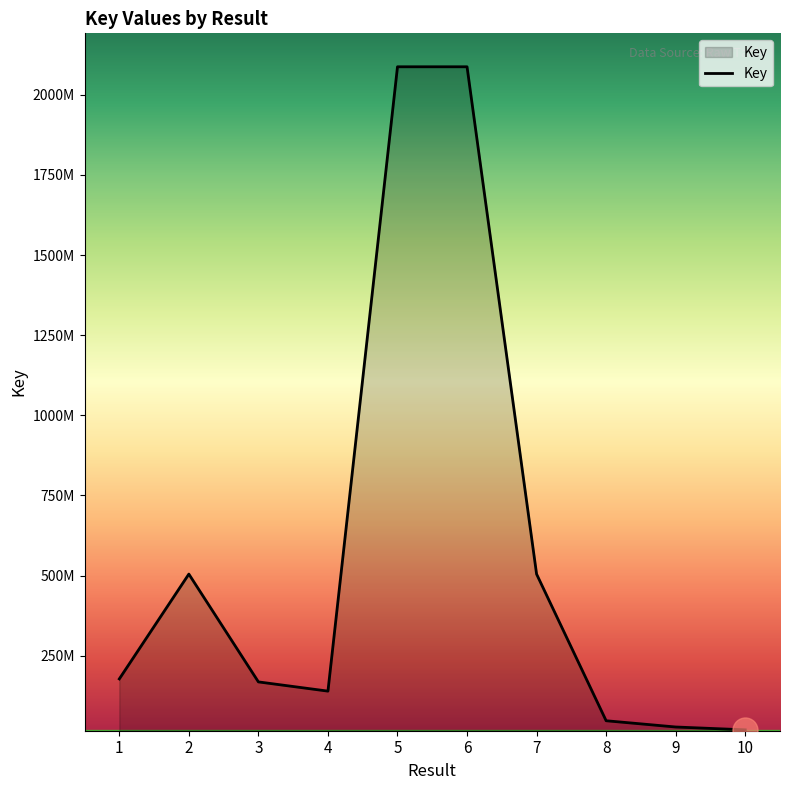

What is the sum of all values?

5760593265